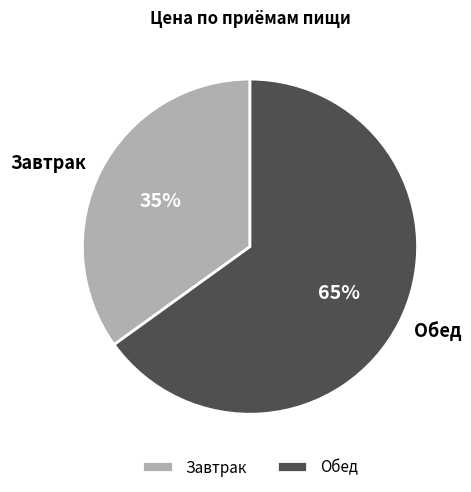

To the nearest percent, what portion does Завтрак represent?

35%